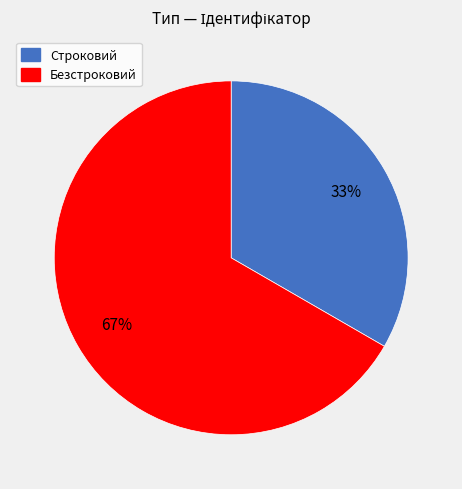

To the nearest percent, what is the average slice percentage?

50%